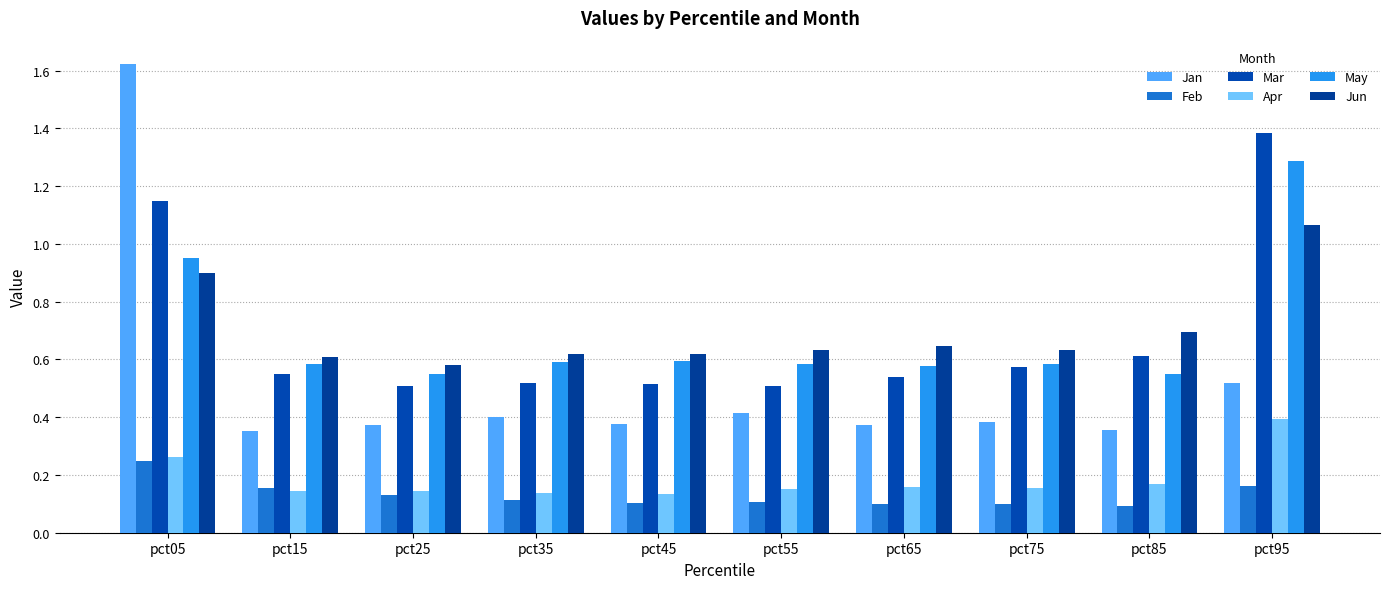

How many bars are there in total?

60